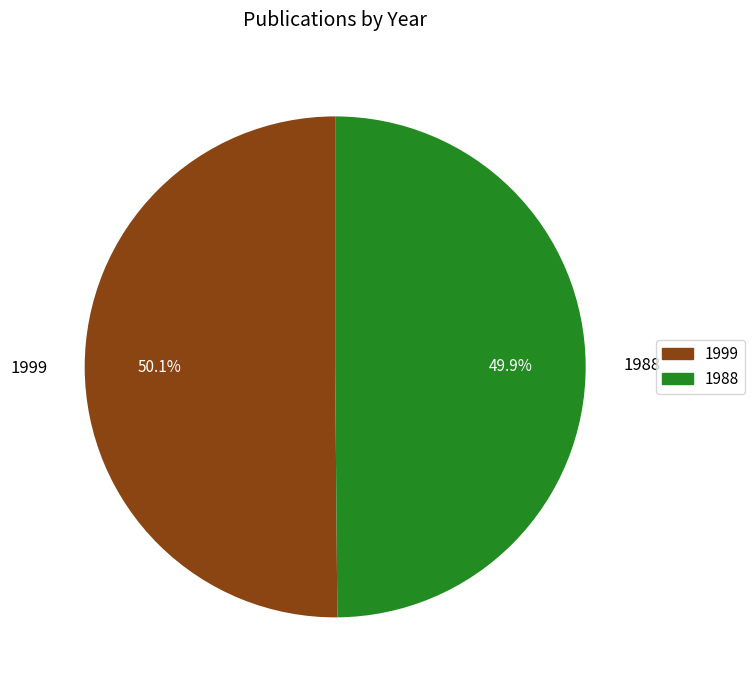

To the nearest percent, what is the average slice percentage?

50%